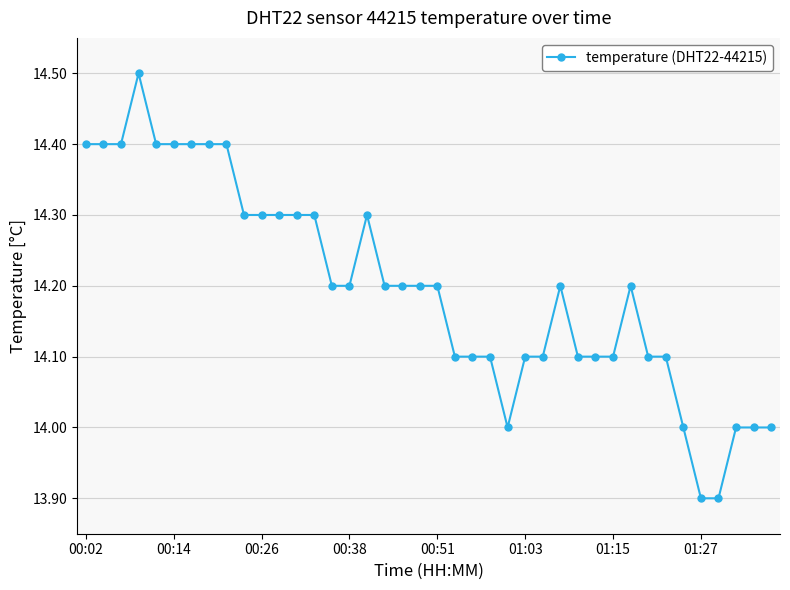

What is the smallest value displayed?

13.9